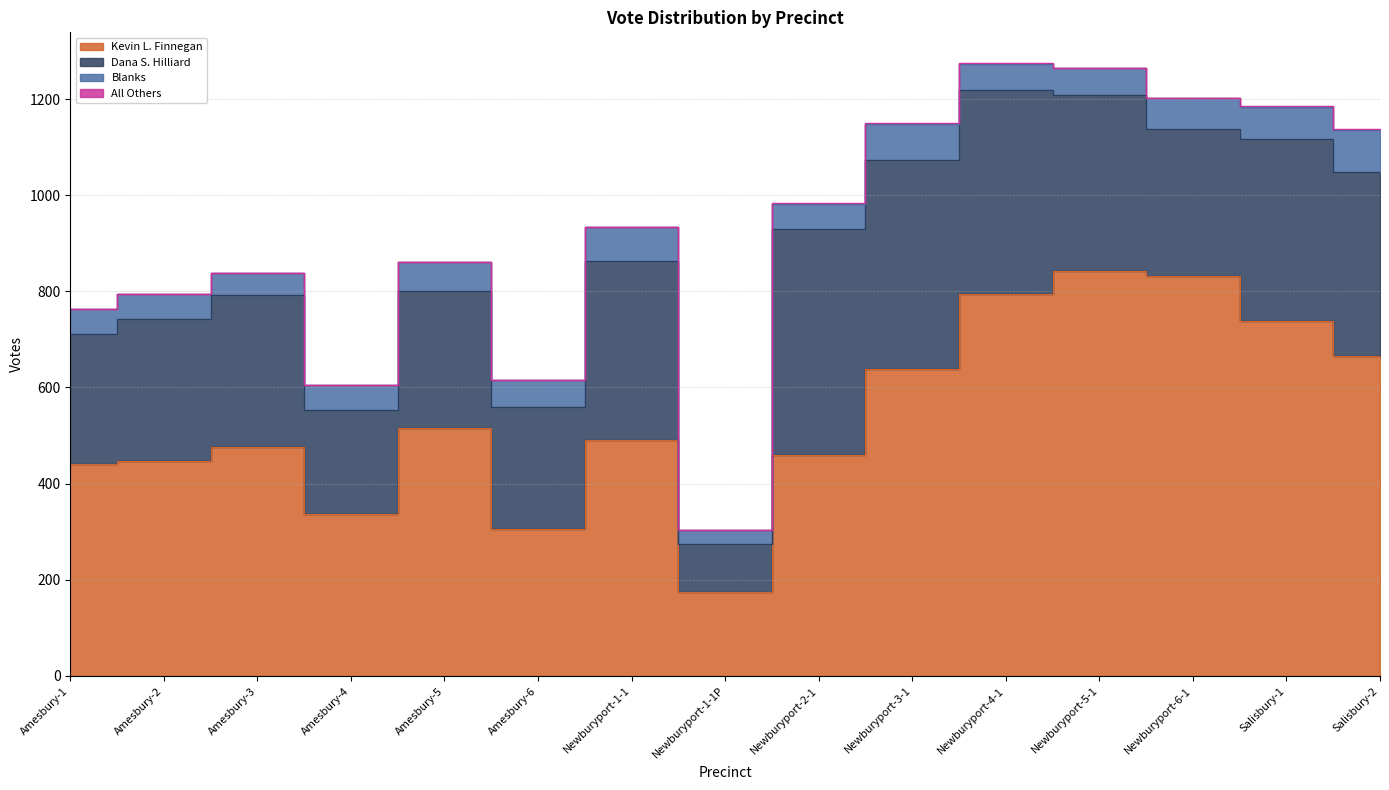

Reading left to right, what are all the values shown in this chart?

Kevin L. Finnegan: 440	447	476	337	516	306	490	174	459	639	794	843	832	738	665
Dana S. Hilliard: 272	295	316	216	285	253	373	101	471	435	424	365	306	378	384
Blanks: 51	53	46	53	60	56	70	29	52	74	55	56	64	68	87
All Others: 0	0	0	0	0	0	1	0	1	2	2	1	1	1	2